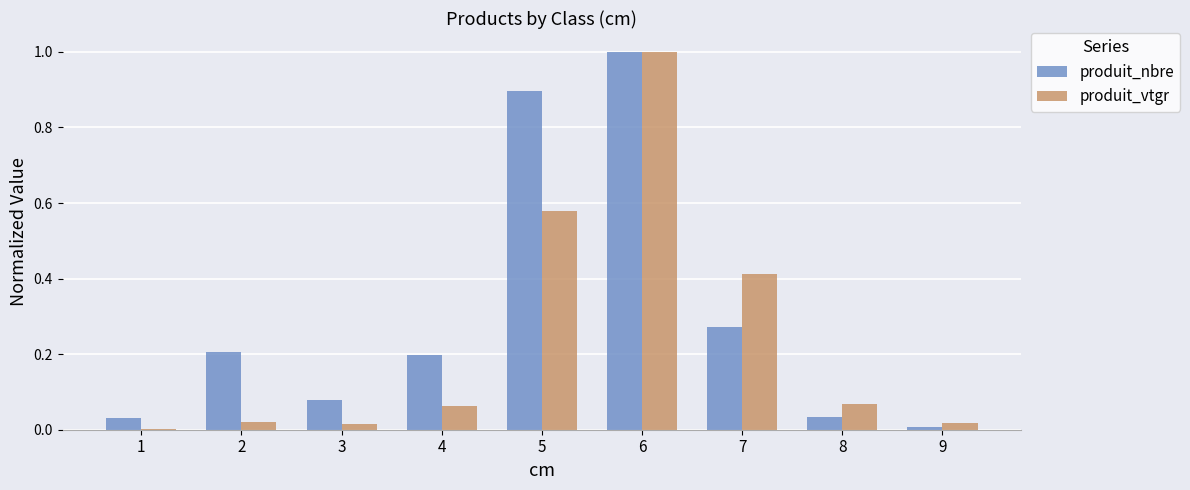

At which label does produit_vtgr reach its peak?

6